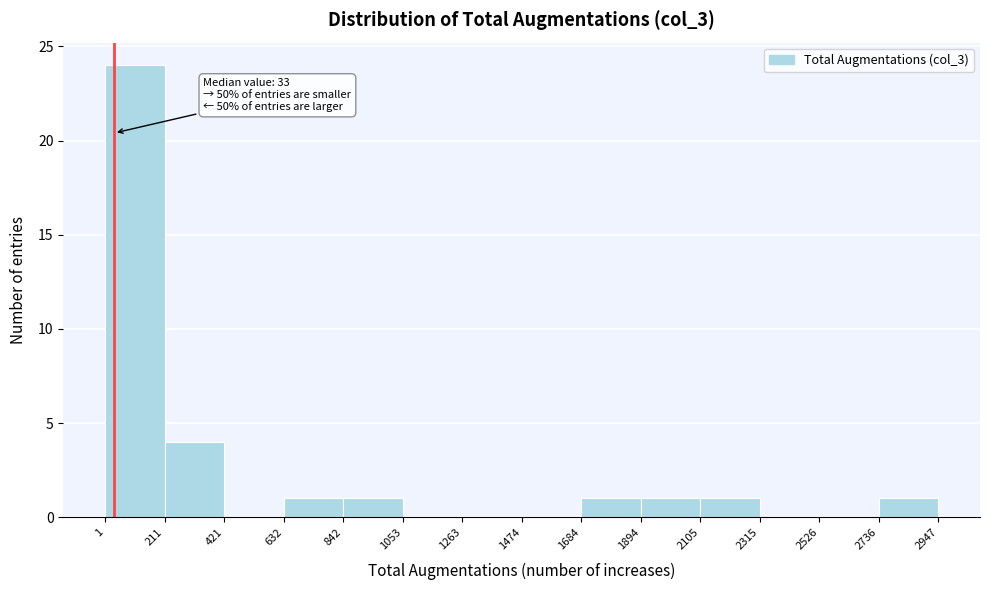

Over which range of the x-axis is the bar tallest?

1 to 211